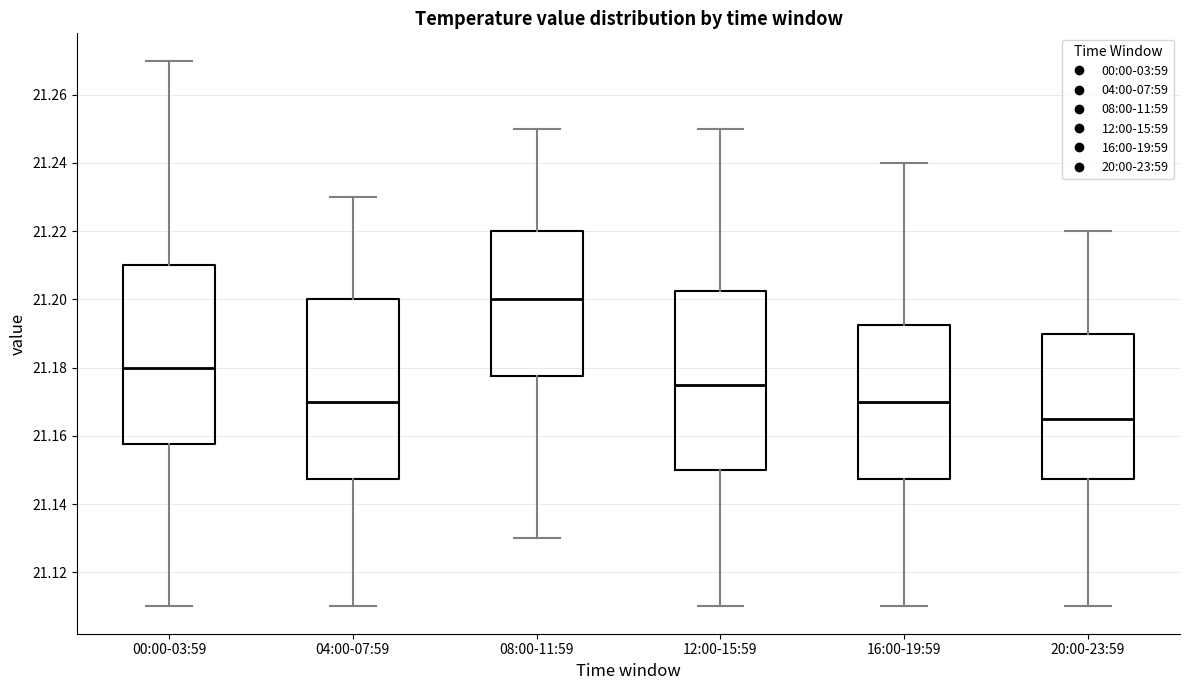

Reading left to right, read every box against the y-axis: the position of its median line, the range the box covers, and the ends of its whiskers. The values are not printed on the chart, so give them approximately, as read against the axis.

00:00-03:59: median 21.180, box 21.158 to 21.210, whiskers 21.110 to 21.270
04:00-07:59: median 21.170, box 21.148 to 21.200, whiskers 21.110 to 21.230
08:00-11:59: median 21.200, box 21.178 to 21.220, whiskers 21.130 to 21.250
12:00-15:59: median 21.176, box 21.150 to 21.202, whiskers 21.110 to 21.250
16:00-19:59: median 21.170, box 21.148 to 21.192, whiskers 21.110 to 21.240
20:00-23:59: median 21.166, box 21.148 to 21.190, whiskers 21.110 to 21.220